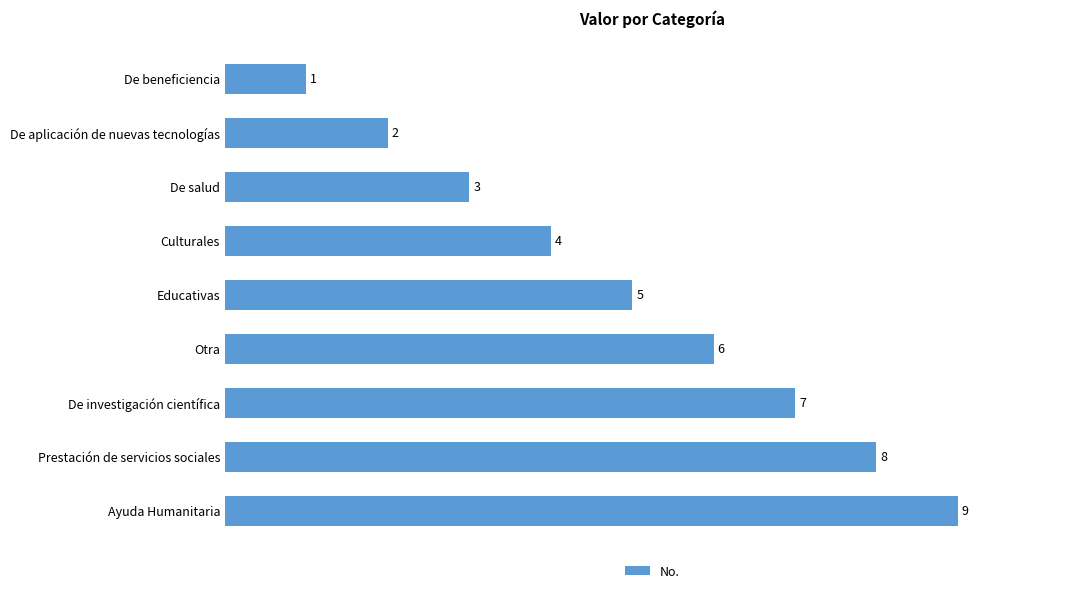

Read the value at Otra.

6